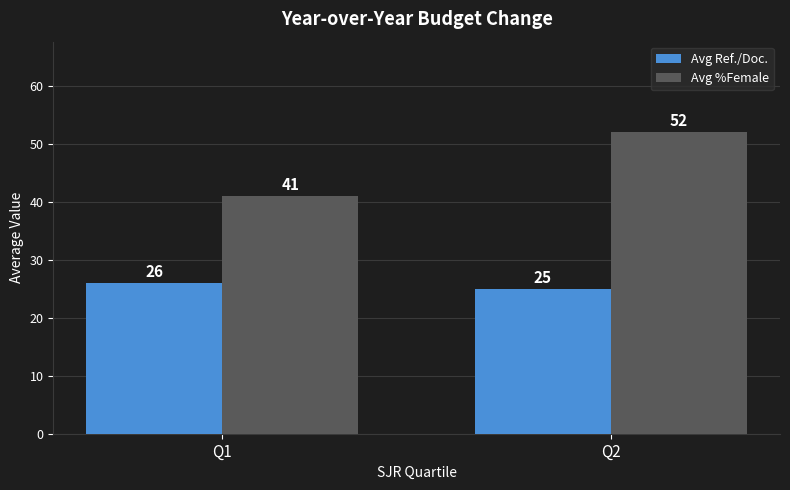

What is the smallest value displayed?

25